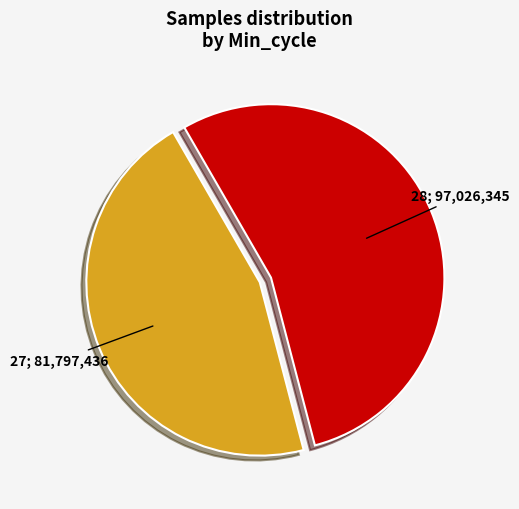

Is there any slice that represents more than half of the pie?

Yes